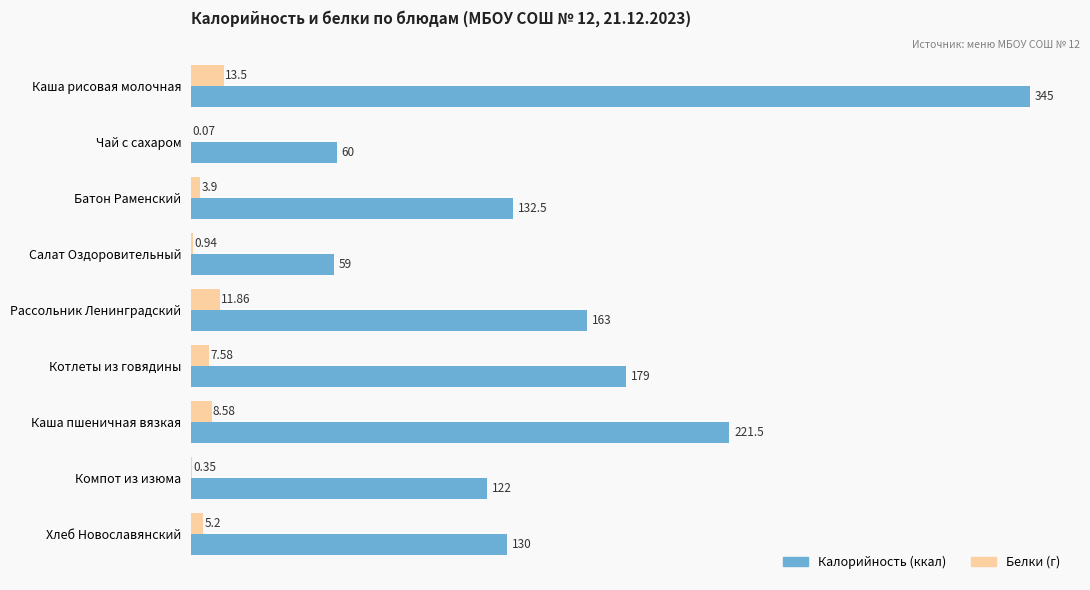

How many values in the Калорийность (ккал) series exceed 132?

5